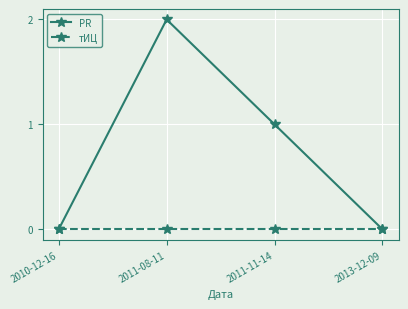

Where does the PR series first go above 1?

2011-08-11